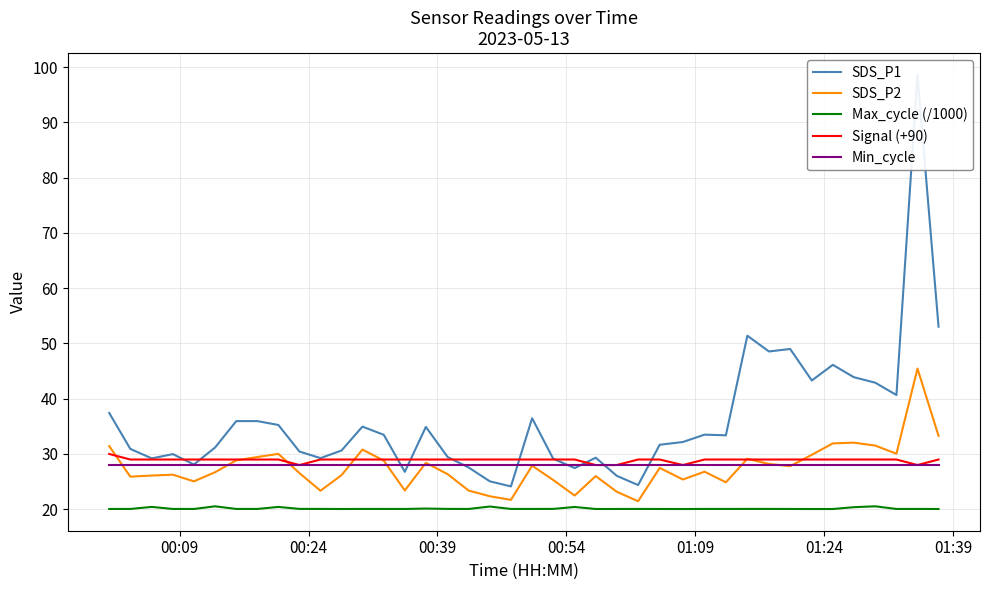

Reading left to right, extract all data points from this chart.

SDS_P1: 37.4	30.9	29.2	30.0	28.1	31.2	36.0	36.0	35.2	30.4	29.2	30.6	35.0	33.5	26.8	34.9	29.4	27.6	25.1	24.1	36.5	29.1	27.4	29.3	26.1	24.4	31.7	32.2	33.5	33.4	51.4	48.5	49.0	43.3	46.1	43.9	42.9	40.7	98.6	53.0
SDS_P2: 31.4	25.9	26.1	26.2	25.1	26.7	28.9	29.4	30.0	26.6	23.4	26.2	30.8	28.8	23.4	28.4	26.4	23.4	22.4	21.7	27.9	25.3	22.5	26.0	23.2	21.4	27.5	25.4	26.8	24.9	29.1	28.2	27.8	29.9	31.9	32.0	31.5	30.1	45.5	33.3
Max_cycle (/1000): 20.1	20.1	20.4	20.1	20.1	20.5	20.1	20.1	20.4	20.1	20.1	20.0	20.1	20.1	20.1	20.1	20.1	20.1	20.5	20.1	20.1	20.1	20.4	20.0	20.1	20.1	20.1	20.0	20.1	20.1	20.1	20.1	20.1	20.0	20.0	20.4	20.5	20.1	20.1	20.0
Signal (+90): 30.0	29.0	29.0	29.0	29.0	29.0	29.0	29.0	29.0	28.0	29.0	29.0	29.0	29.0	29.0	29.0	29.0	29.0	29.0	29.0	29.0	29.0	29.0	28.0	28.0	29.0	29.0	28.0	29.0	29.0	29.0	29.0	29.0	29.0	29.0	29.0	29.0	29.0	28.0	29.0
Min_cycle: 28.0	28.0	28.0	28.0	28.0	28.0	28.0	28.0	28.0	28.0	28.0	28.0	28.0	28.0	28.0	28.0	28.0	28.0	28.0	28.0	28.0	28.0	28.0	28.0	28.0	28.0	28.0	28.0	28.0	28.0	28.0	28.0	28.0	28.0	28.0	28.0	28.0	28.0	28.0	28.0